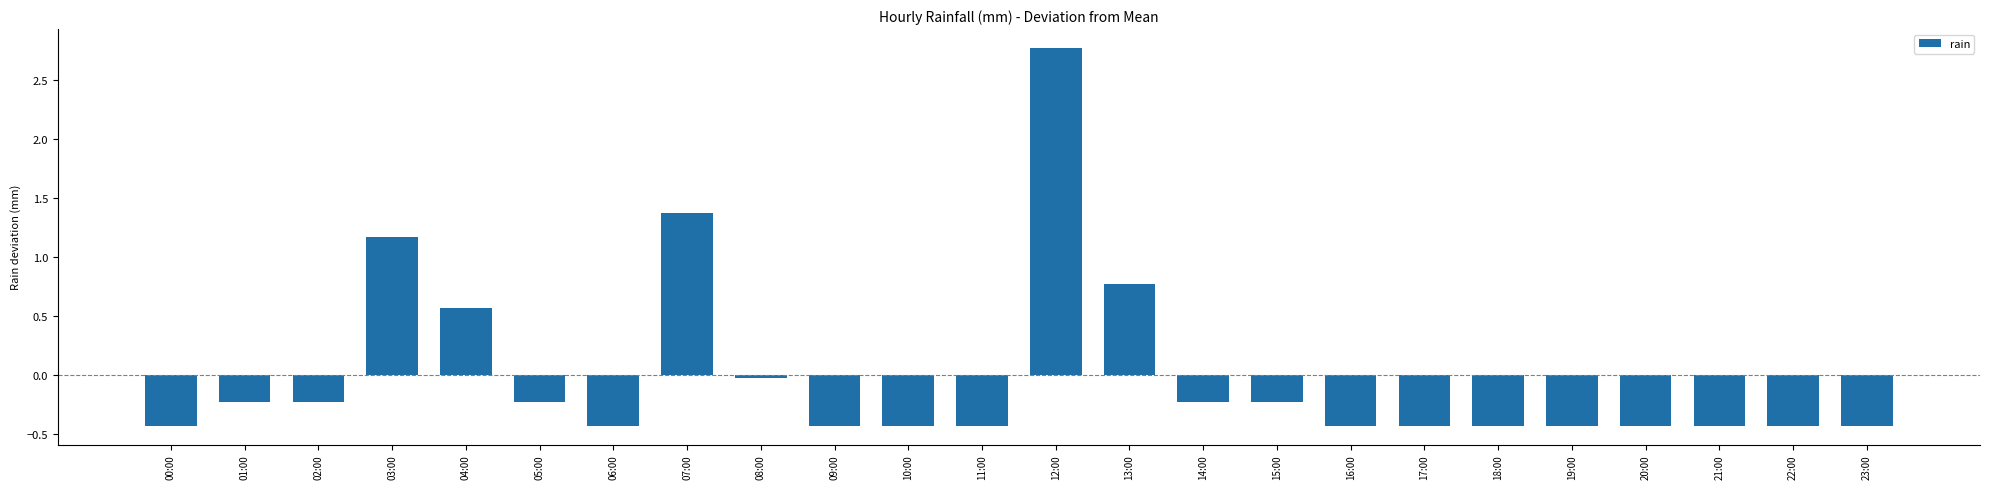

What is the maximum value shown in the chart?

2.8